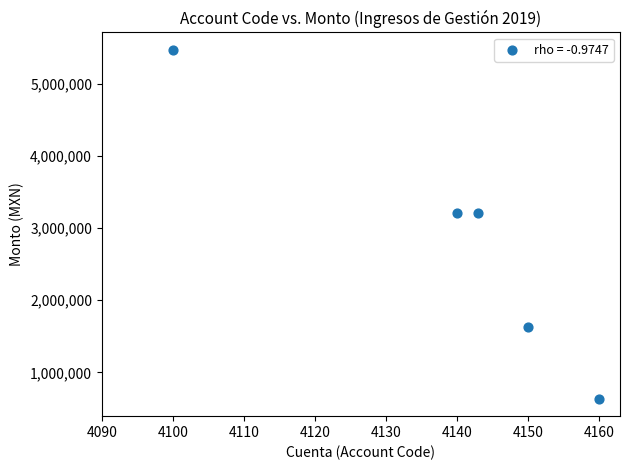

What is the average X value?

4138.6